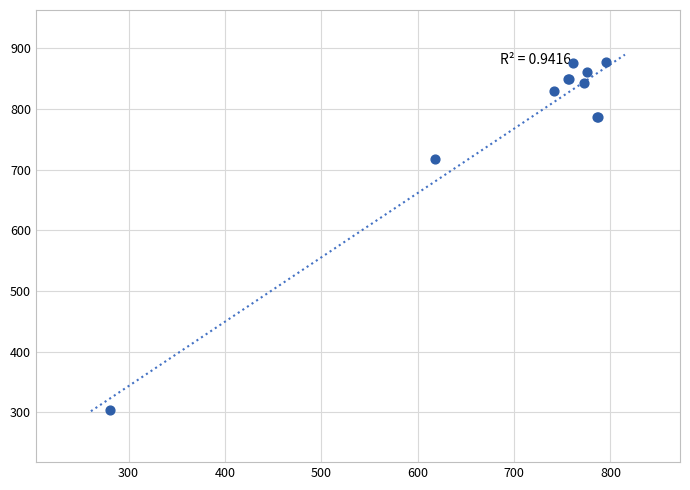

What Y value in the scatter plot is closest to 590?

718